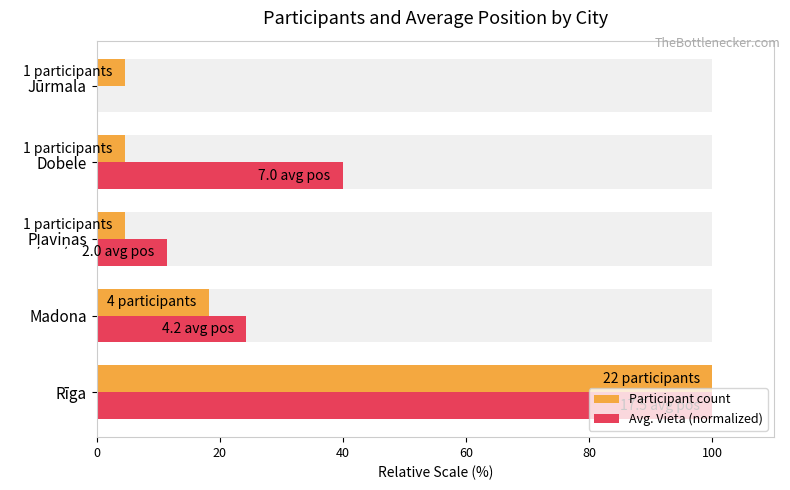

Reading right to left, extract all data points from this chart.

Participant count: 4.5	4.5	4.5	18.2	100.0
Avg. Vieta (normalized): 0.0	40.0	11.4	24.3	100.0